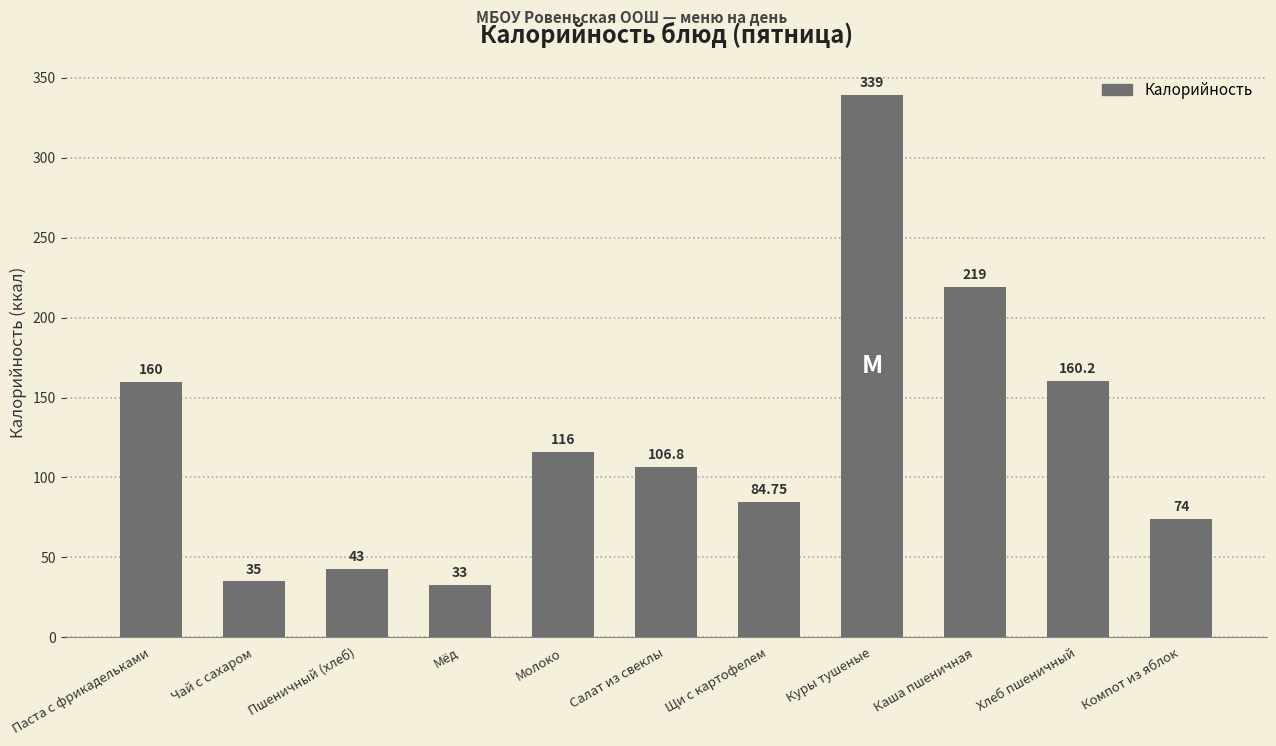

Between Хлеб пшеничный and Пшеничный (хлеб), which is larger?

Хлеб пшеничный